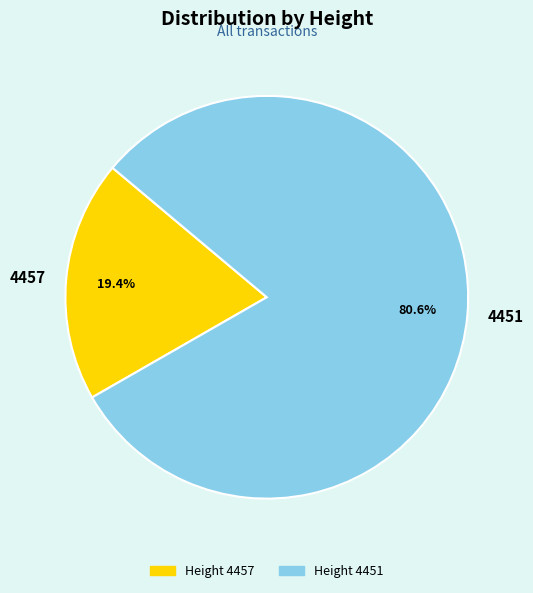

What is the ratio of the value at 4457 to the value at 4451?

0.2